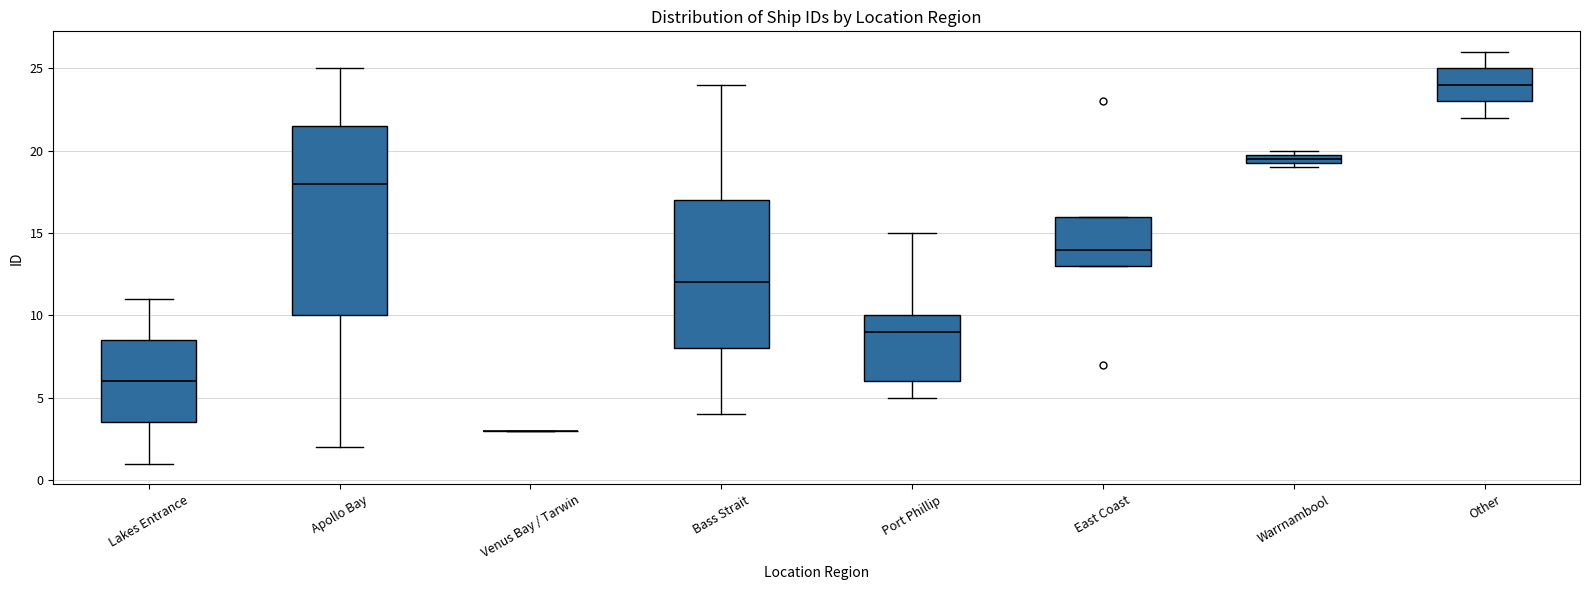

Where does the upper whisker of the box for Lakes Entrance end on the y-axis? The values are not printed on the chart, so give them approximately, as read against the axis.

11.0